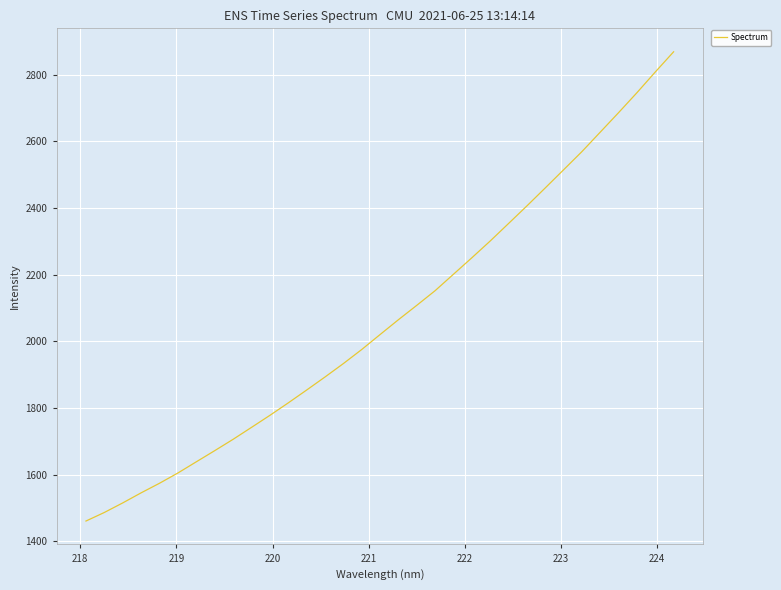

Count the number of categories in the chart.

33